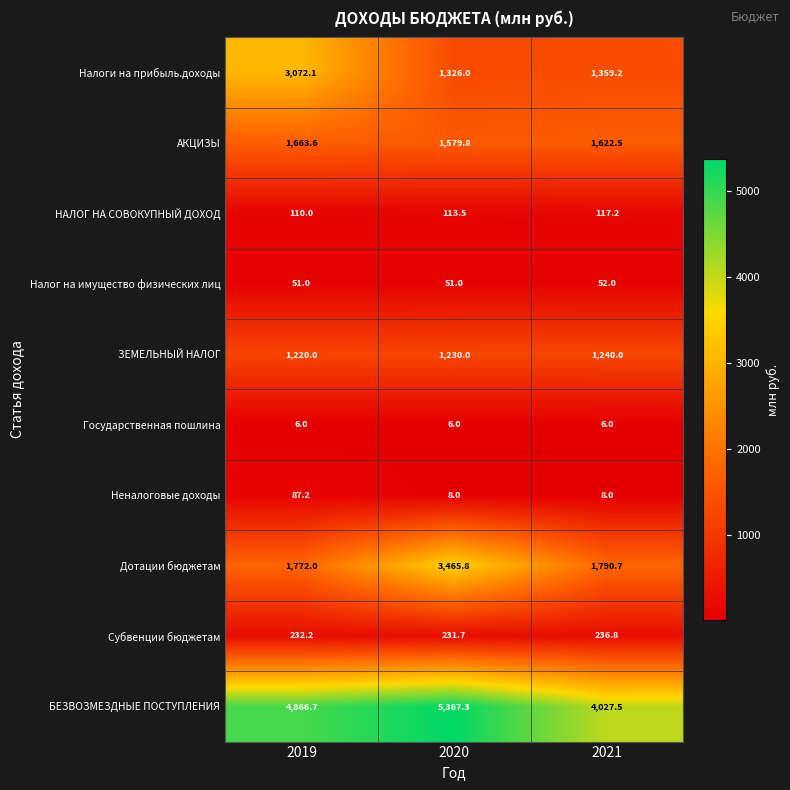

Which series changed the most between 2019 and 2021?

Налоги на прибыль.доходы